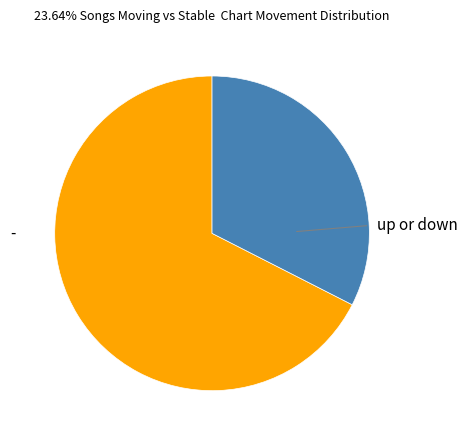

Does any single category account for the majority?

Yes